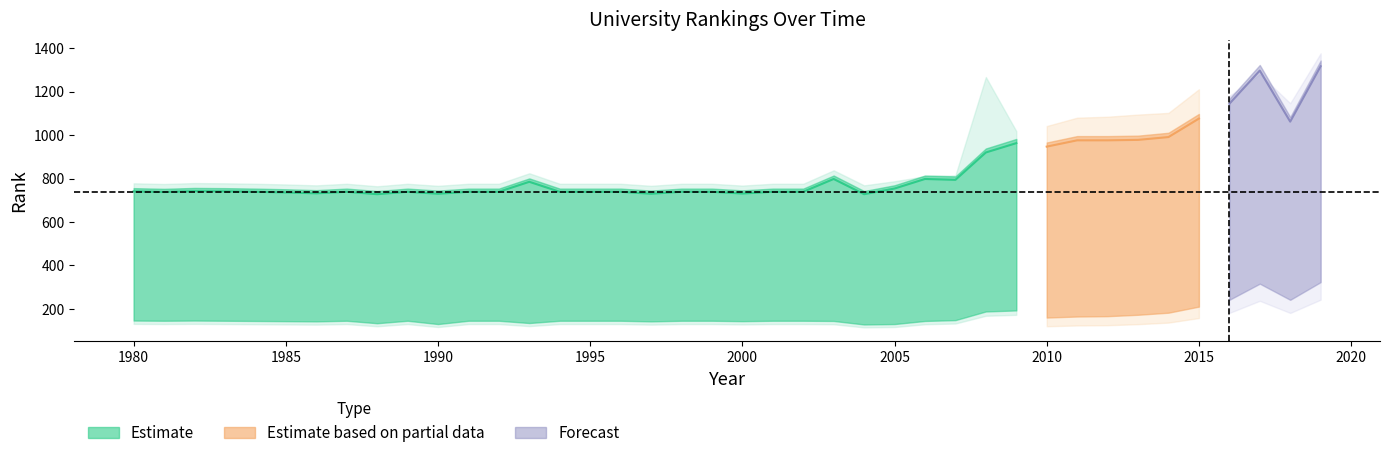

True or false: country rank and continent rank cross at least once.

False